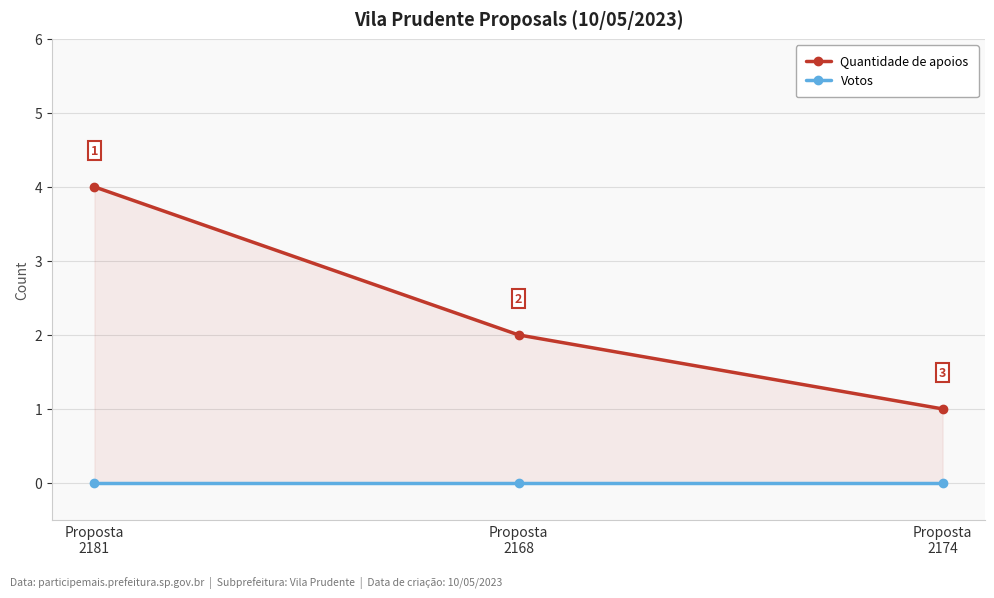

Reading right to left, list all the values displayed in this chart.

Quantidade de apoios: Proposta
2174=1	Proposta
2168=2	Proposta
2181=4
Votos: Proposta
2174=0	Proposta
2168=0	Proposta
2181=0